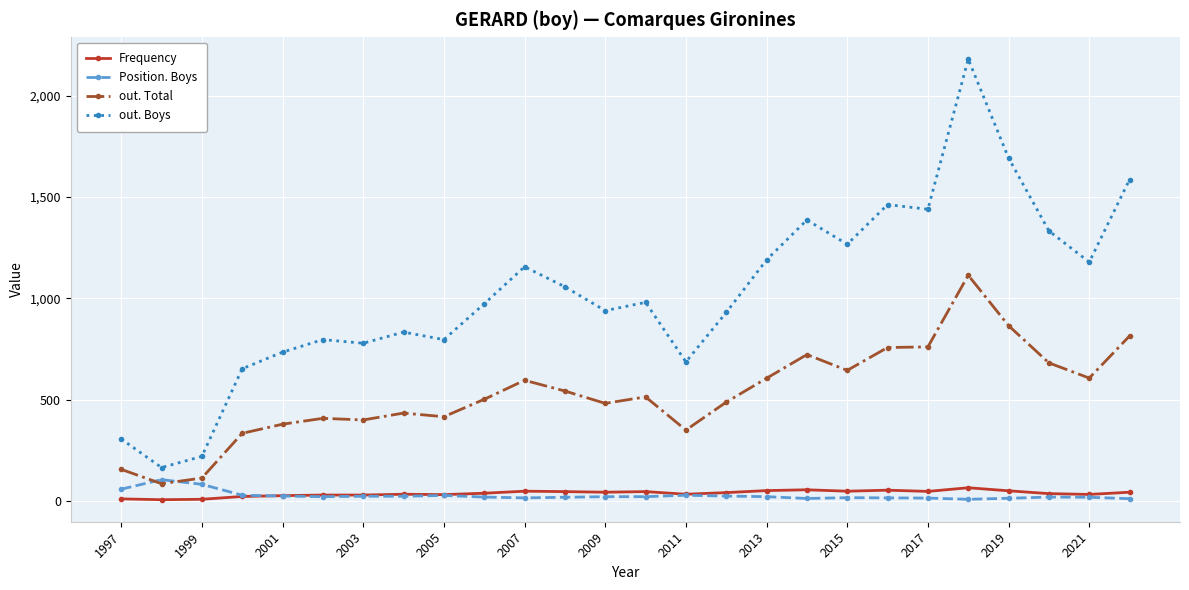

What is the greatest value displayed?

2182